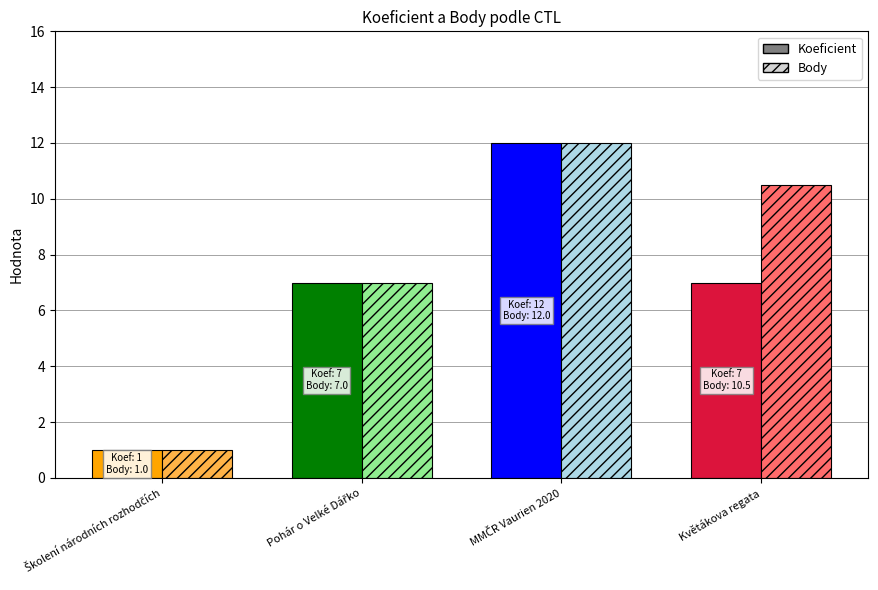

Which series has the largest total across all categories?

Body